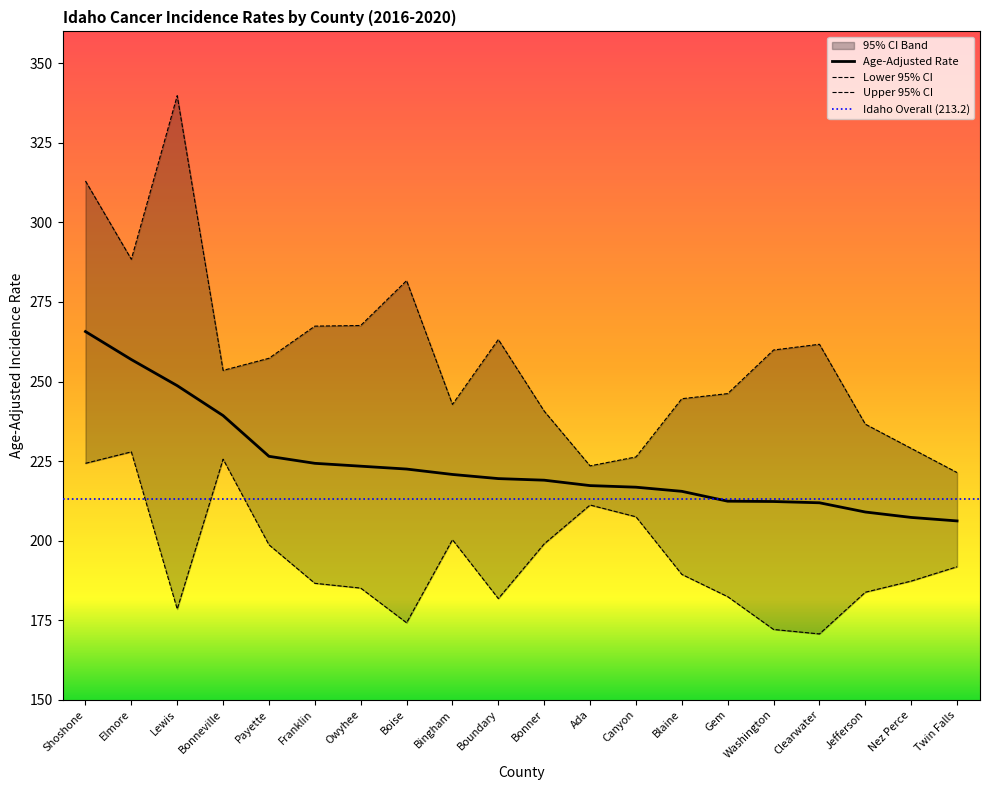

Which series changed the most between Canyon and Nez Perce?

Lower 95% CI